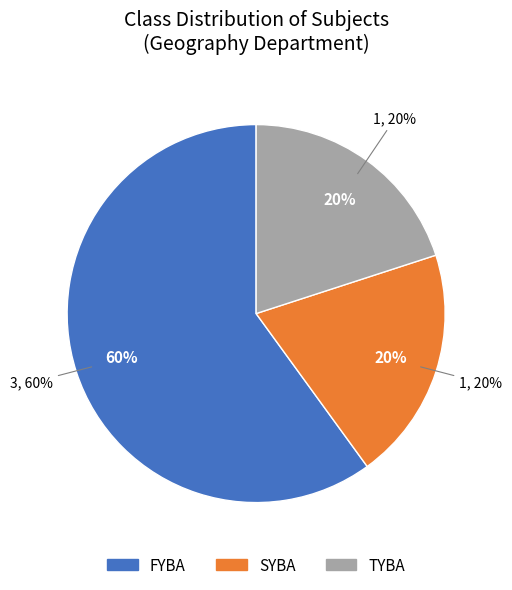

Rank the categories by value from lowest to highest.

SYBA, TYBA, FYBA